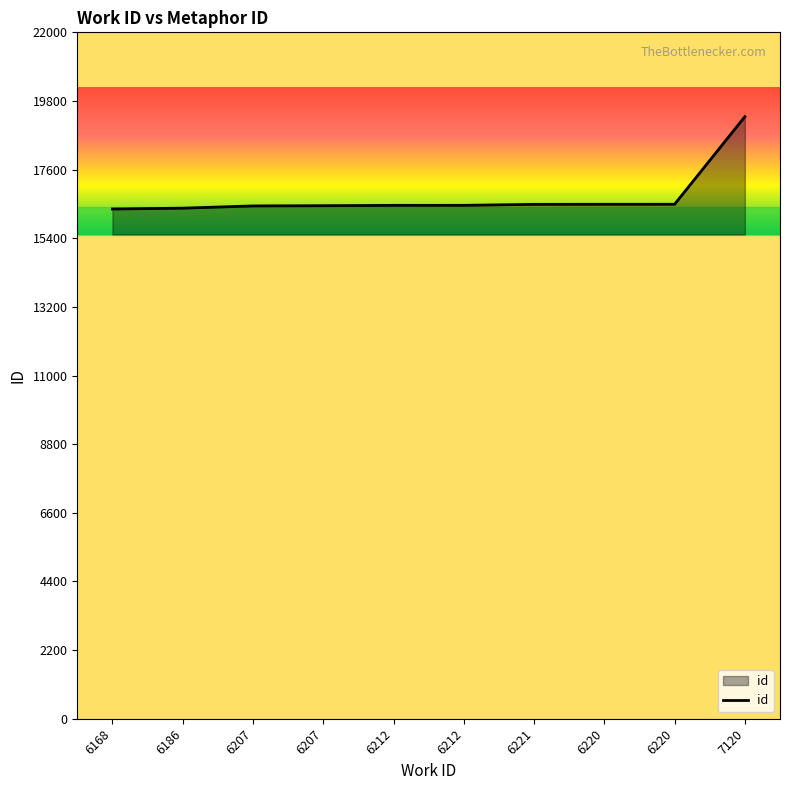

How many lines are shown in the chart?

1